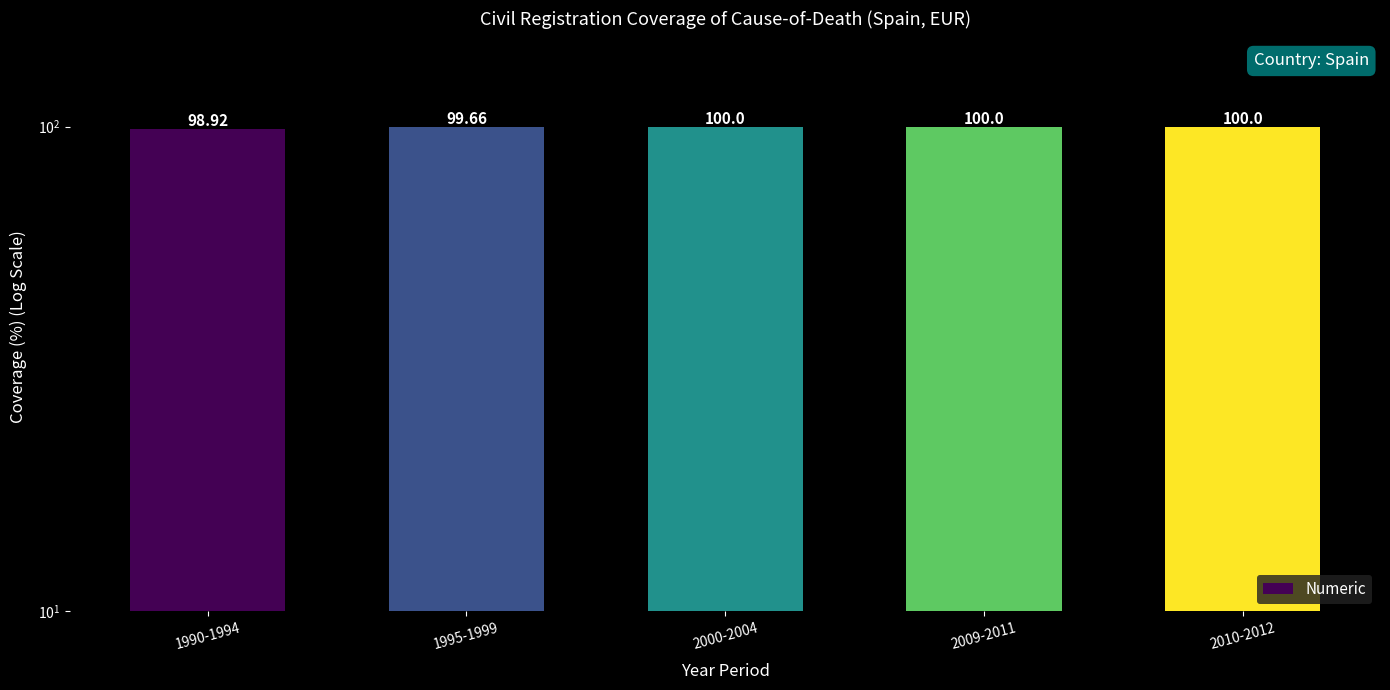

Does the chart contain stacked bars?

No